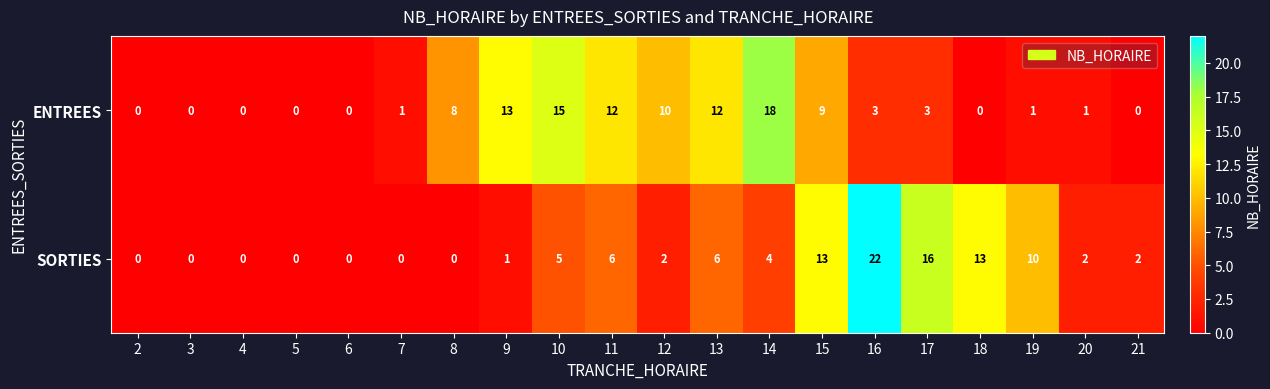

What is the average value of the ENTREES series?

5